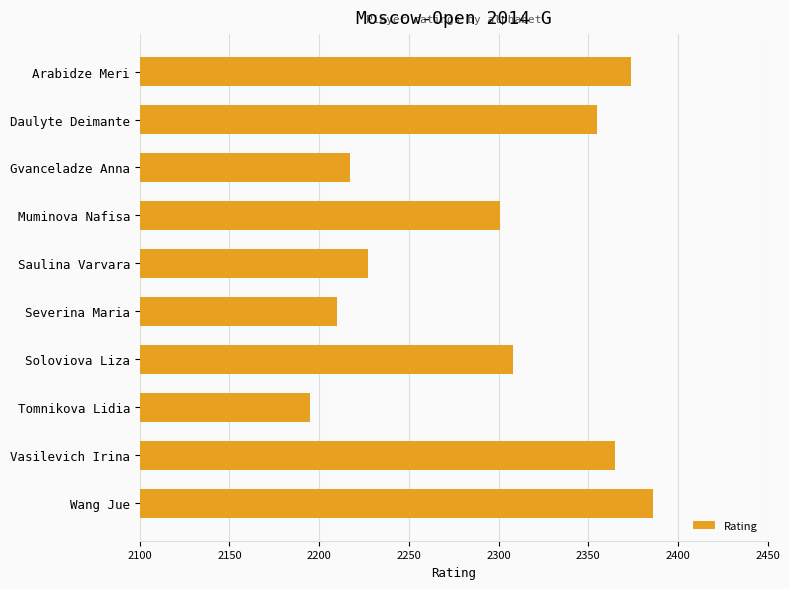

Is it true that the value at Severina Maria is 3649?

False